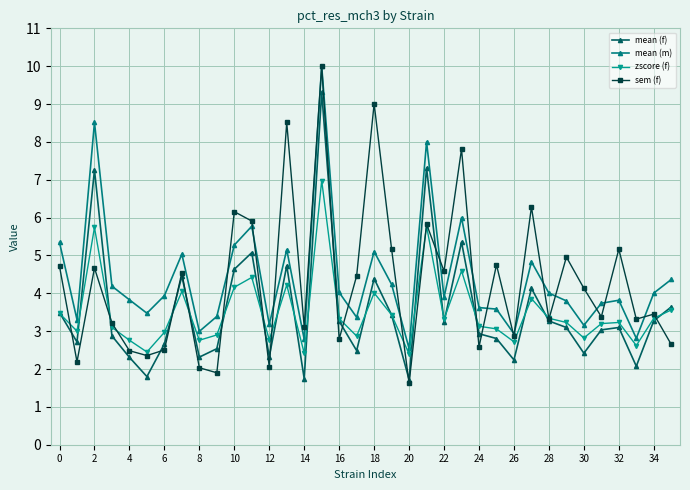

What is the highest value of the mean (m) series?

10.0